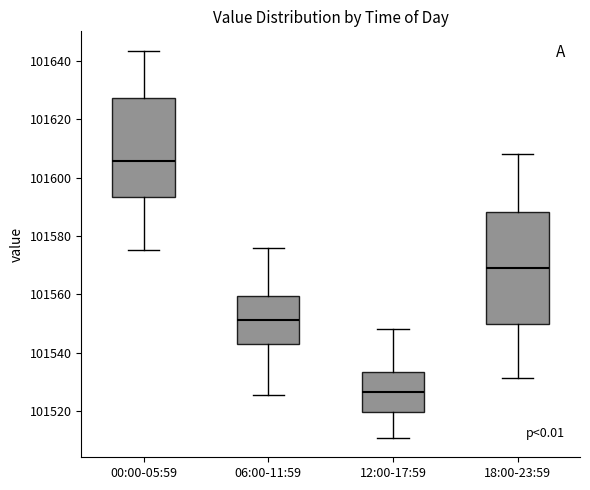

Which box is the tallest, from its lower edge to its upper edge?

18:00-23:59